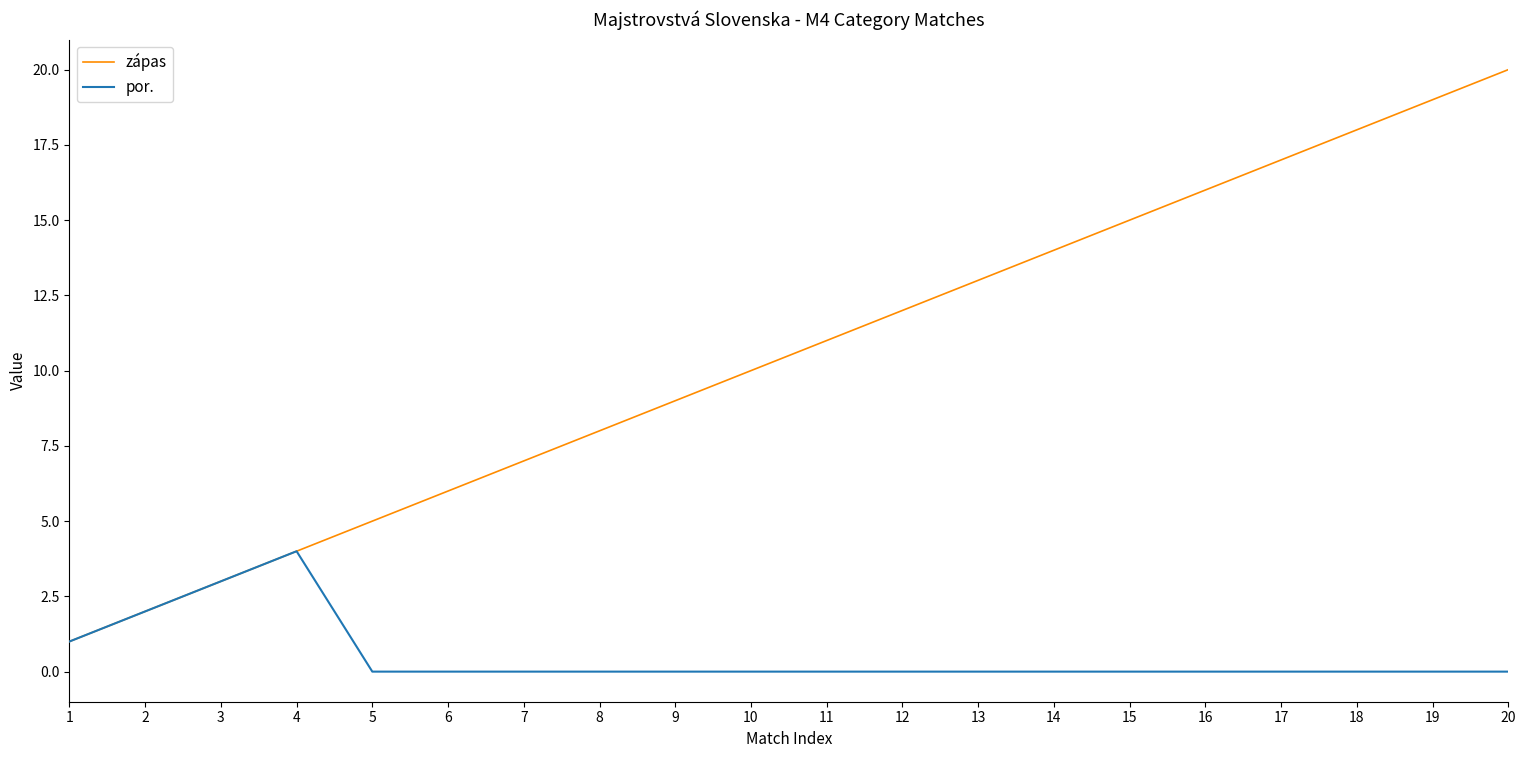

List the labels in order of zápas value, smallest first.

1, 2, 3, 4, 5, 6, 7, 8, 9, 10, 11, 12, 13, 14, 15, 16, 17, 18, 19, 20